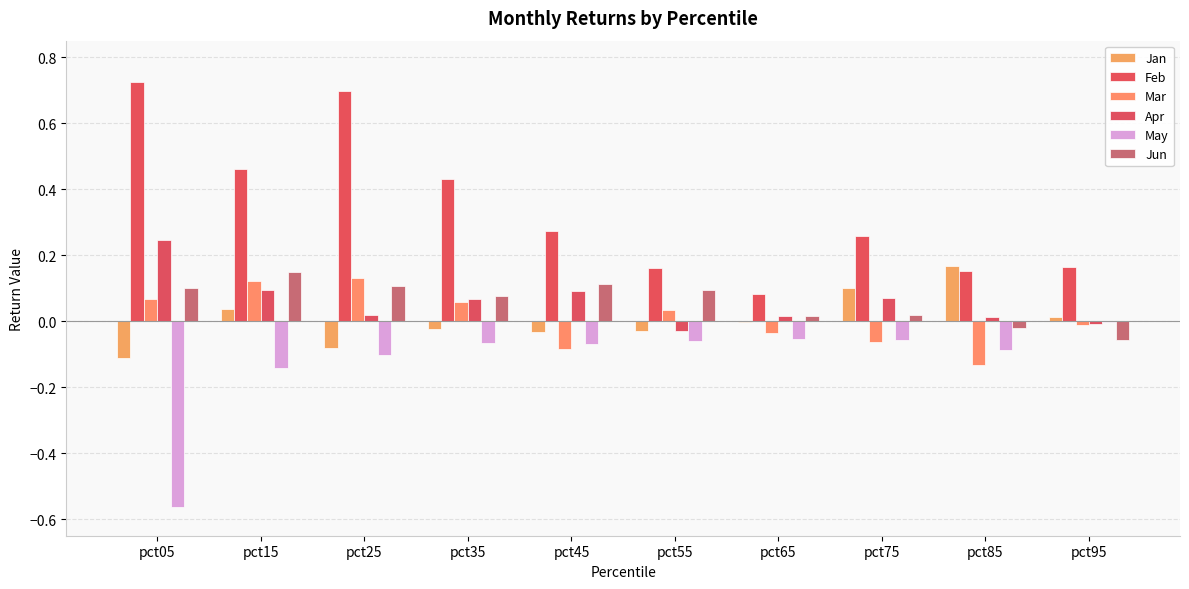

What is the total value across all series at pct55?

0.2